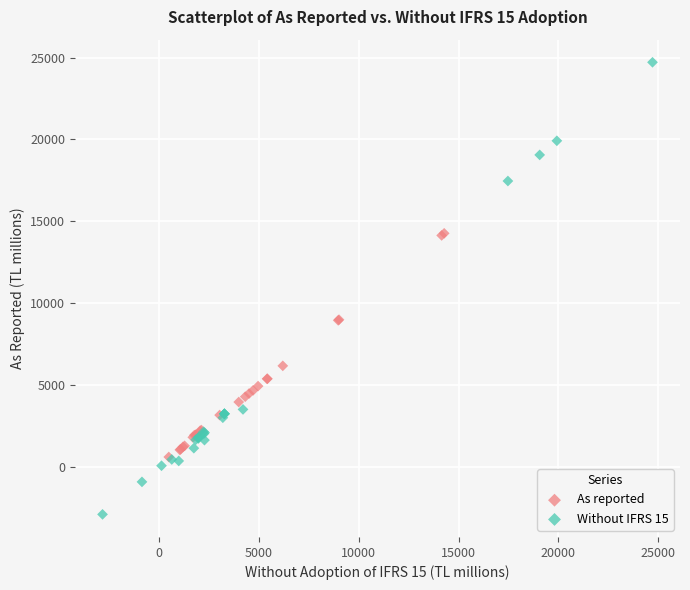

Which series reaches the maximum Y coordinate?

Without IFRS 15